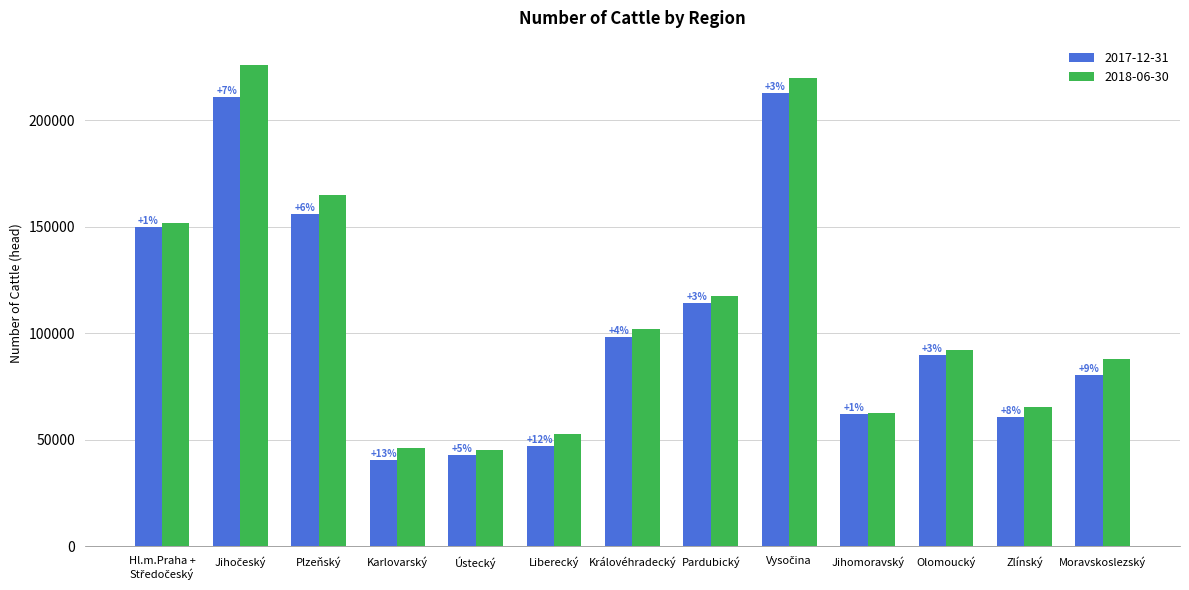

Rank the series by their average value, from lowest to highest.

2017-12-31, 2018-06-30